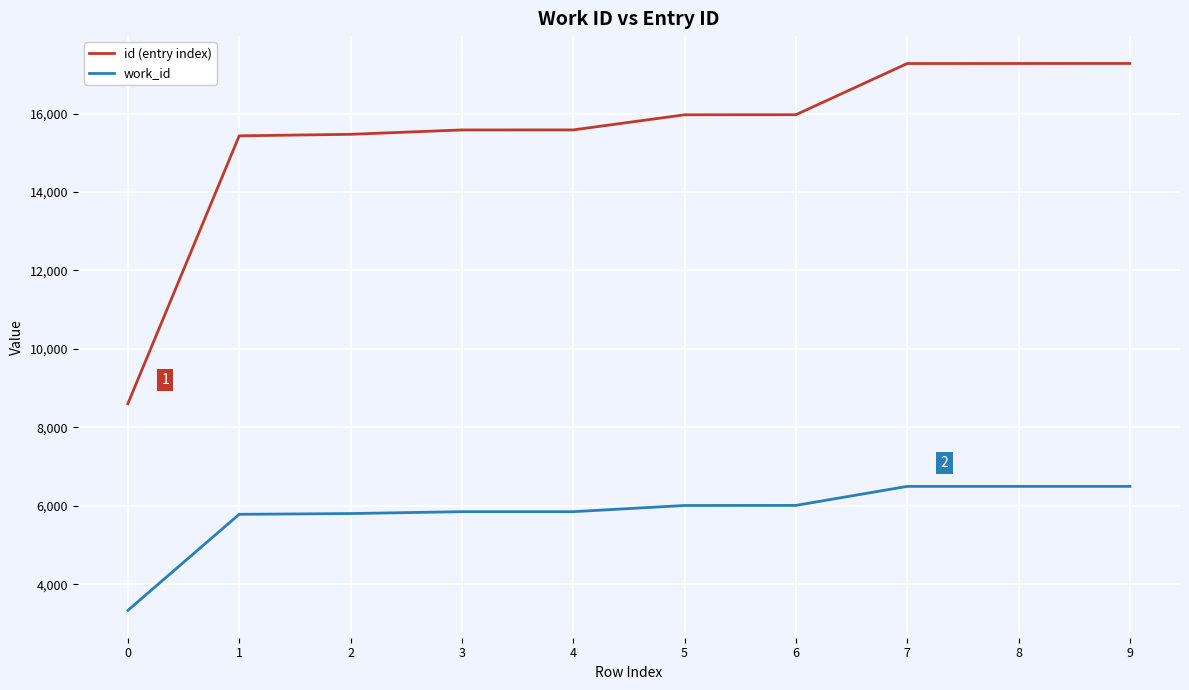

True or false: work_id and id (entry index) intersect in this chart.

False